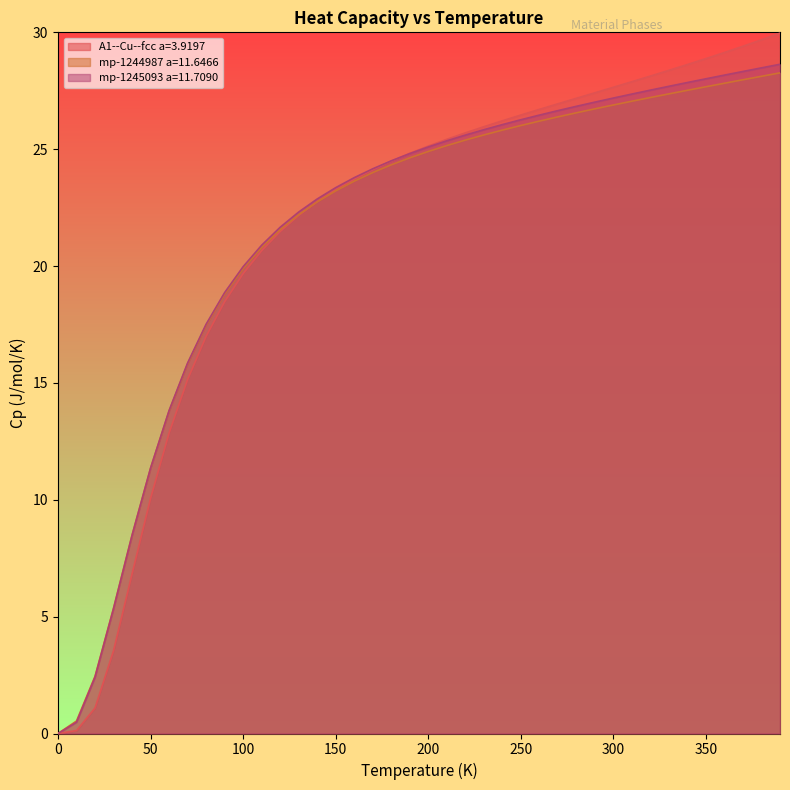

What is the label of the 21st point from the left?

200.0